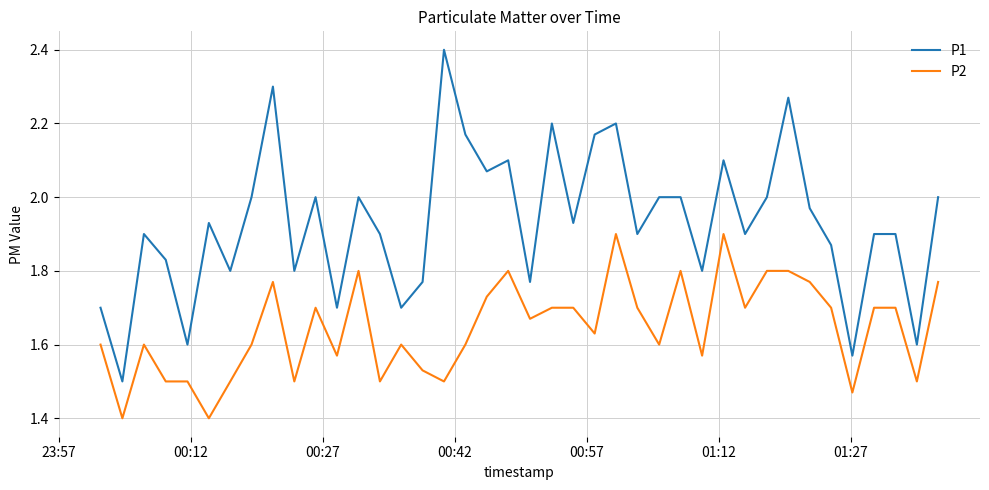

What is the difference between the maximum and minimum values in the P1 series?

0.9